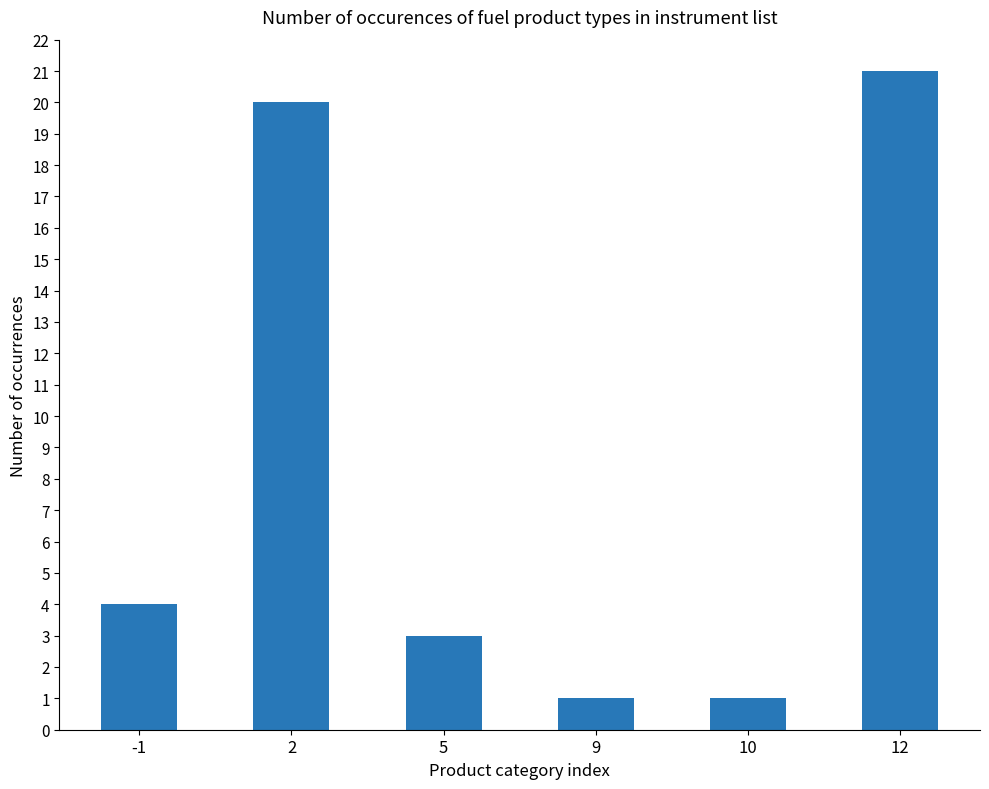

True or false: the data shows 3 at 5.

True